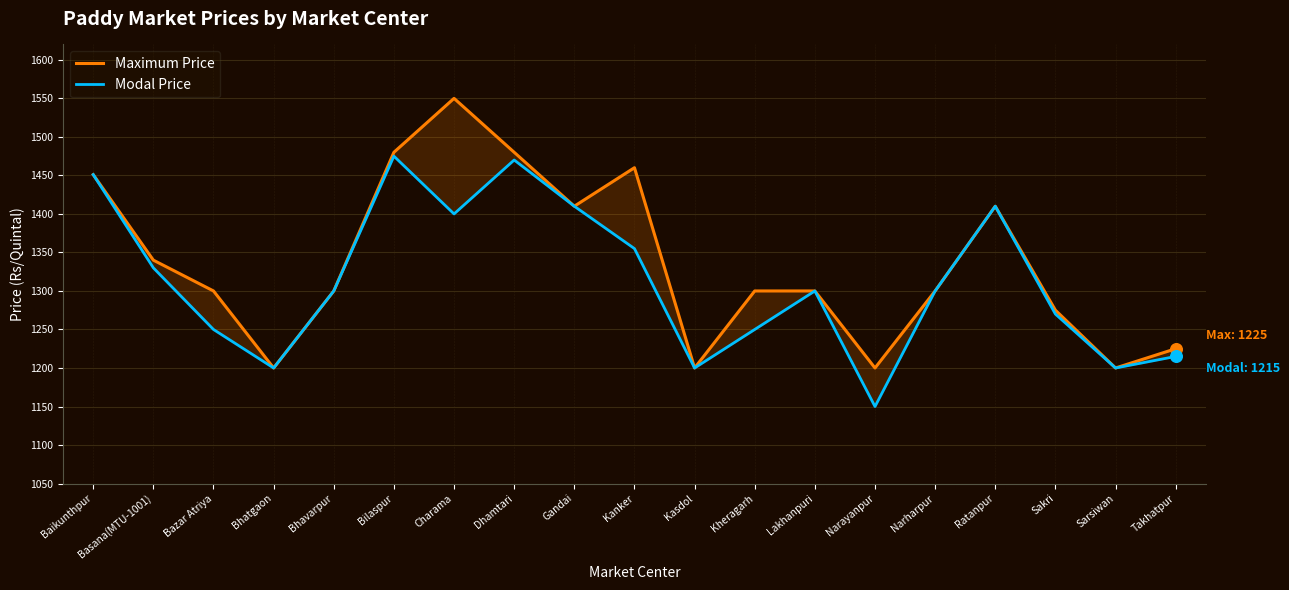

Which series has the widest spread of Y values?

Maximum Price